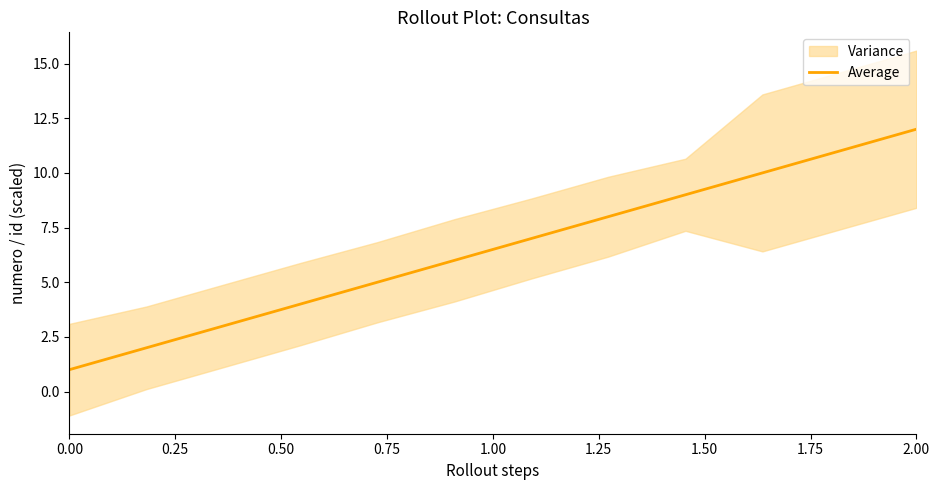

How many distinct data groups are displayed?

1